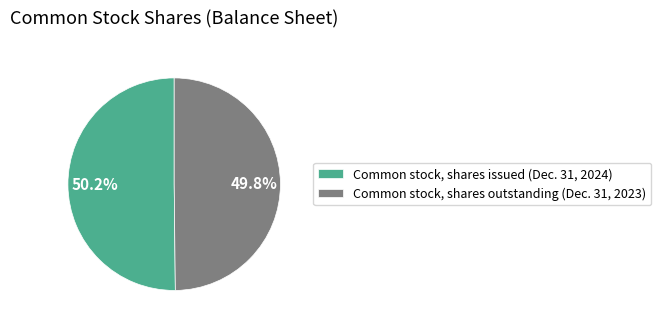

What is the ratio of the value at Common stock, shares issued (Dec. 31, 2024) to the value at Common stock, shares outstanding (Dec. 31, 2023)?

1.0